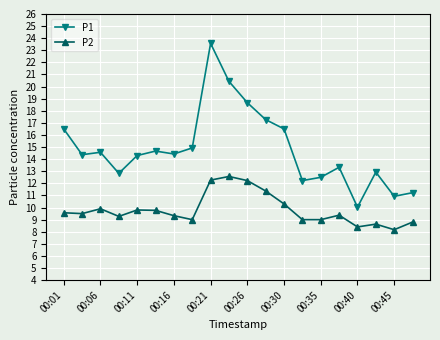

Which series has the largest range (max minus min)?

P1